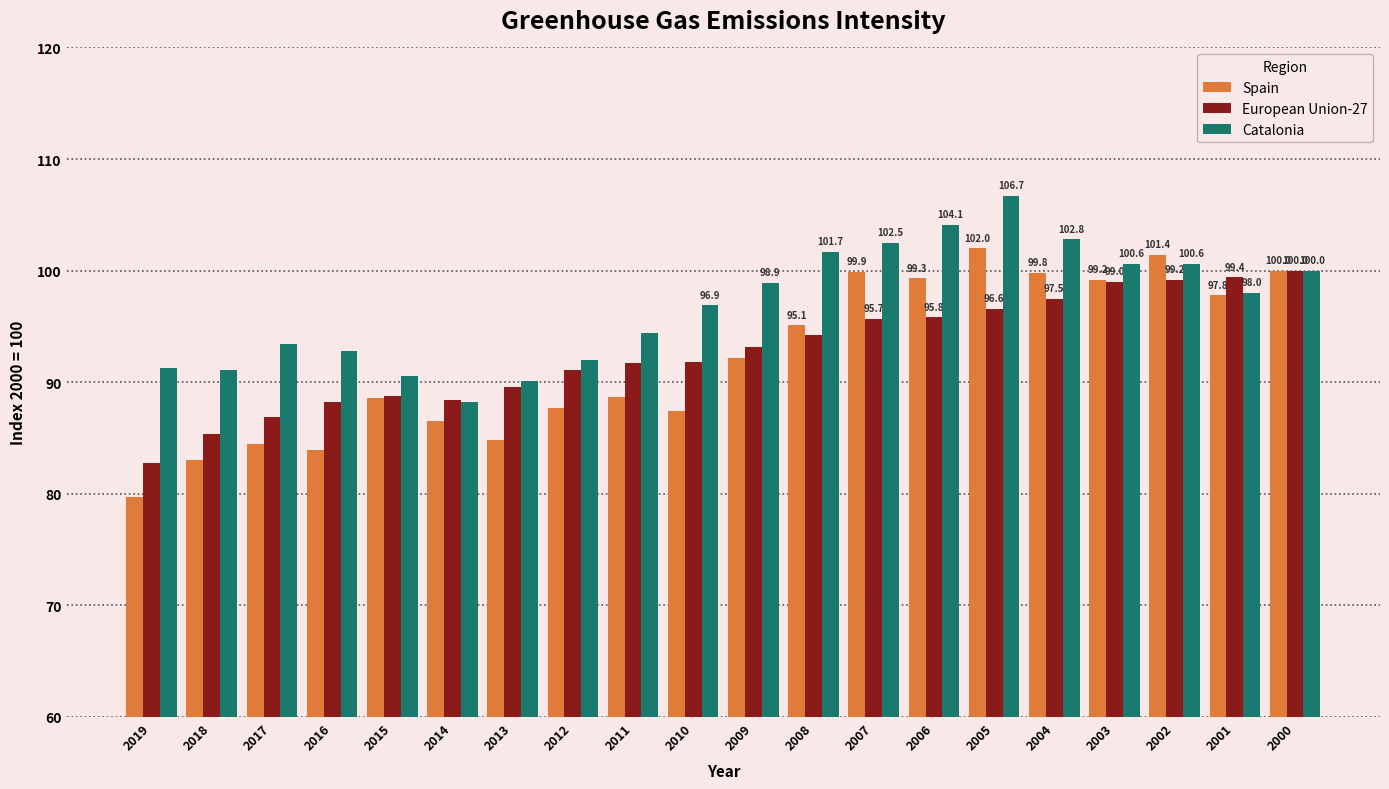

How many groups of bars are there?

20